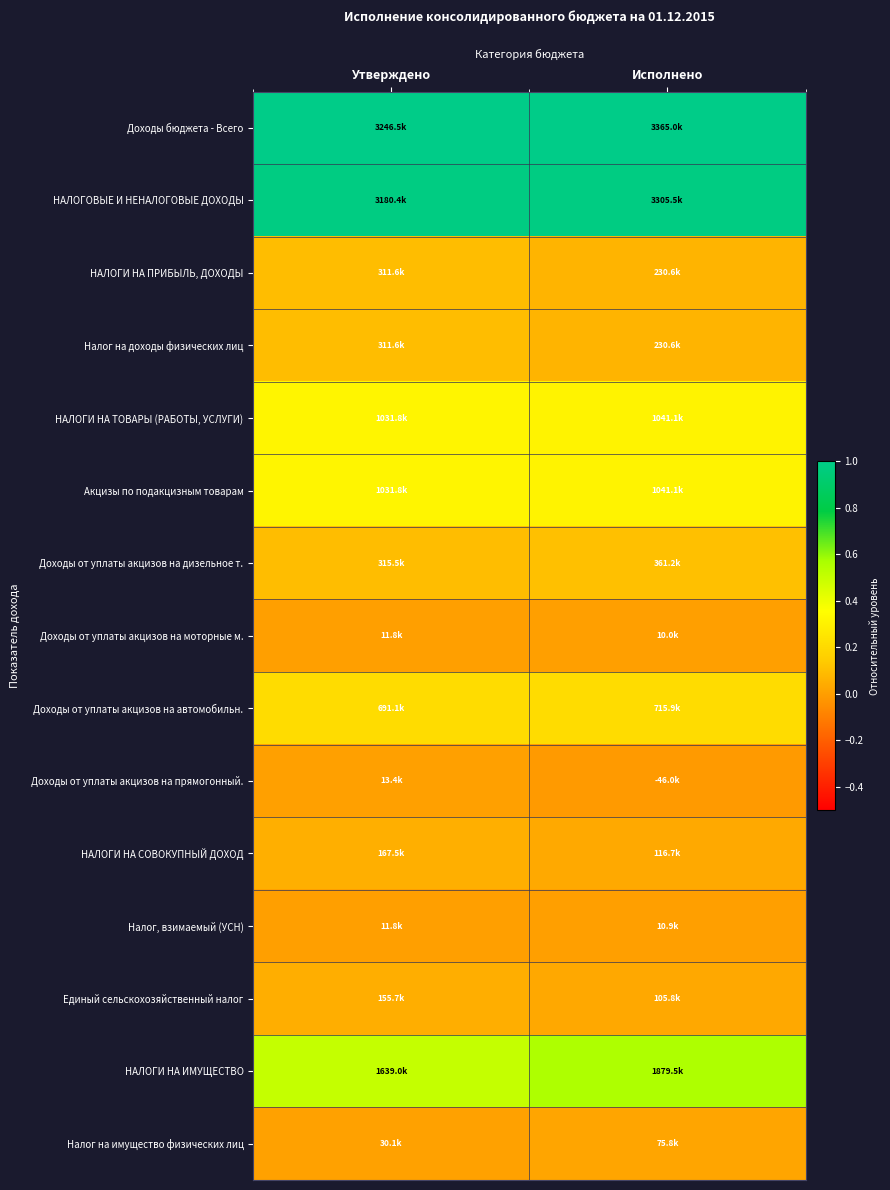

At which category is the sum across all series the highest?

Утверждено